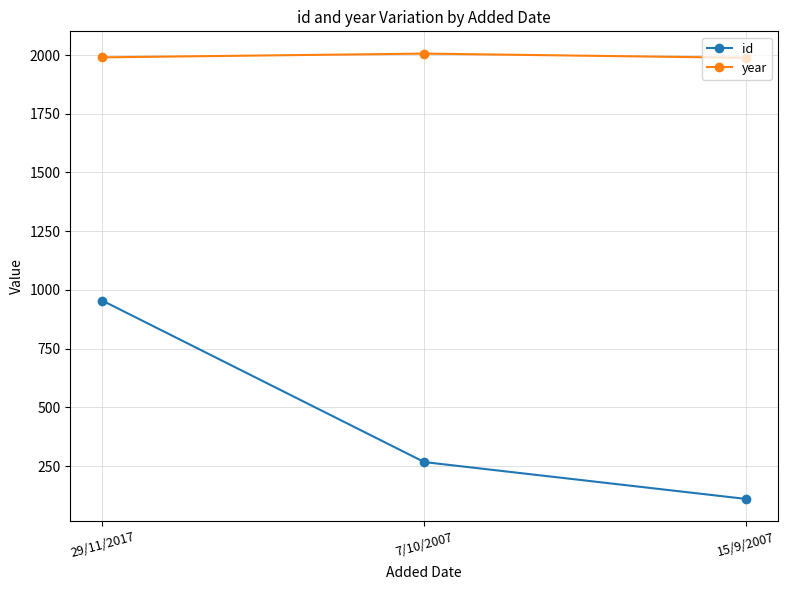

What is the value of the id point at the 3rd from the left?

110